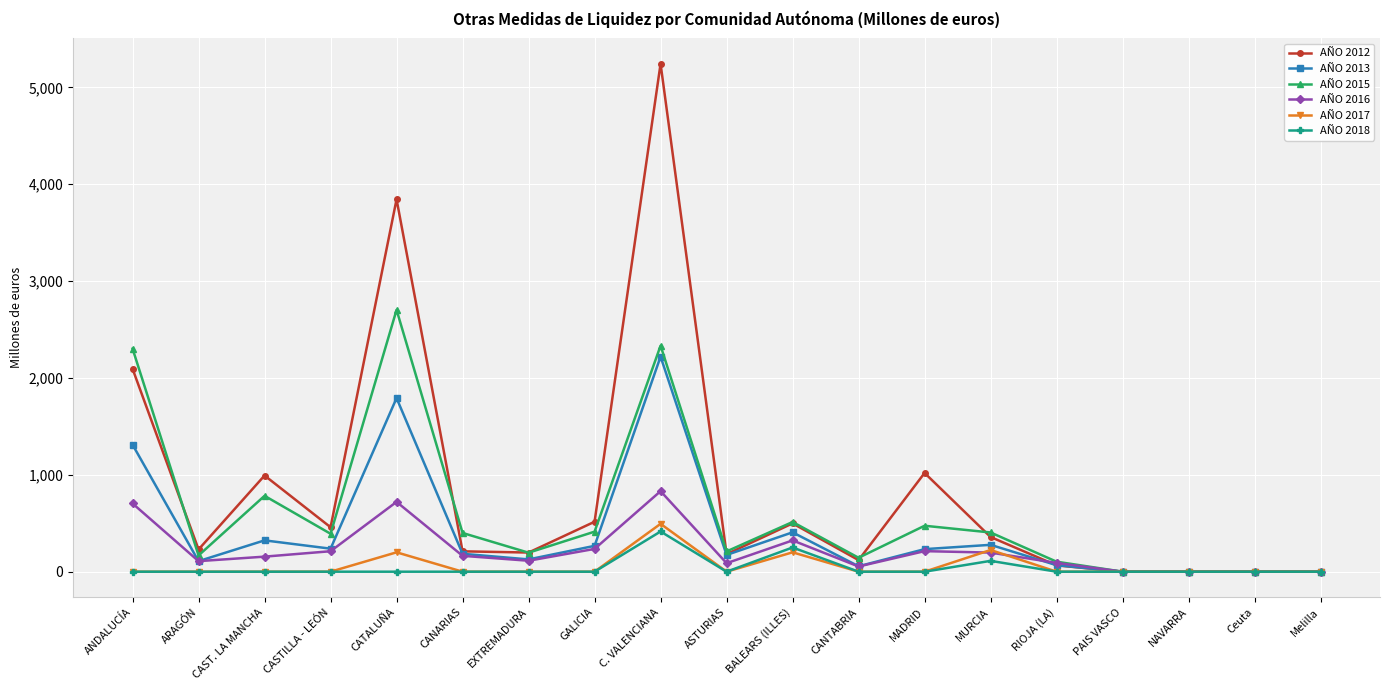

Is it true that AÑO 2015 equals 2333.2 at C. VALENCIANA?

True